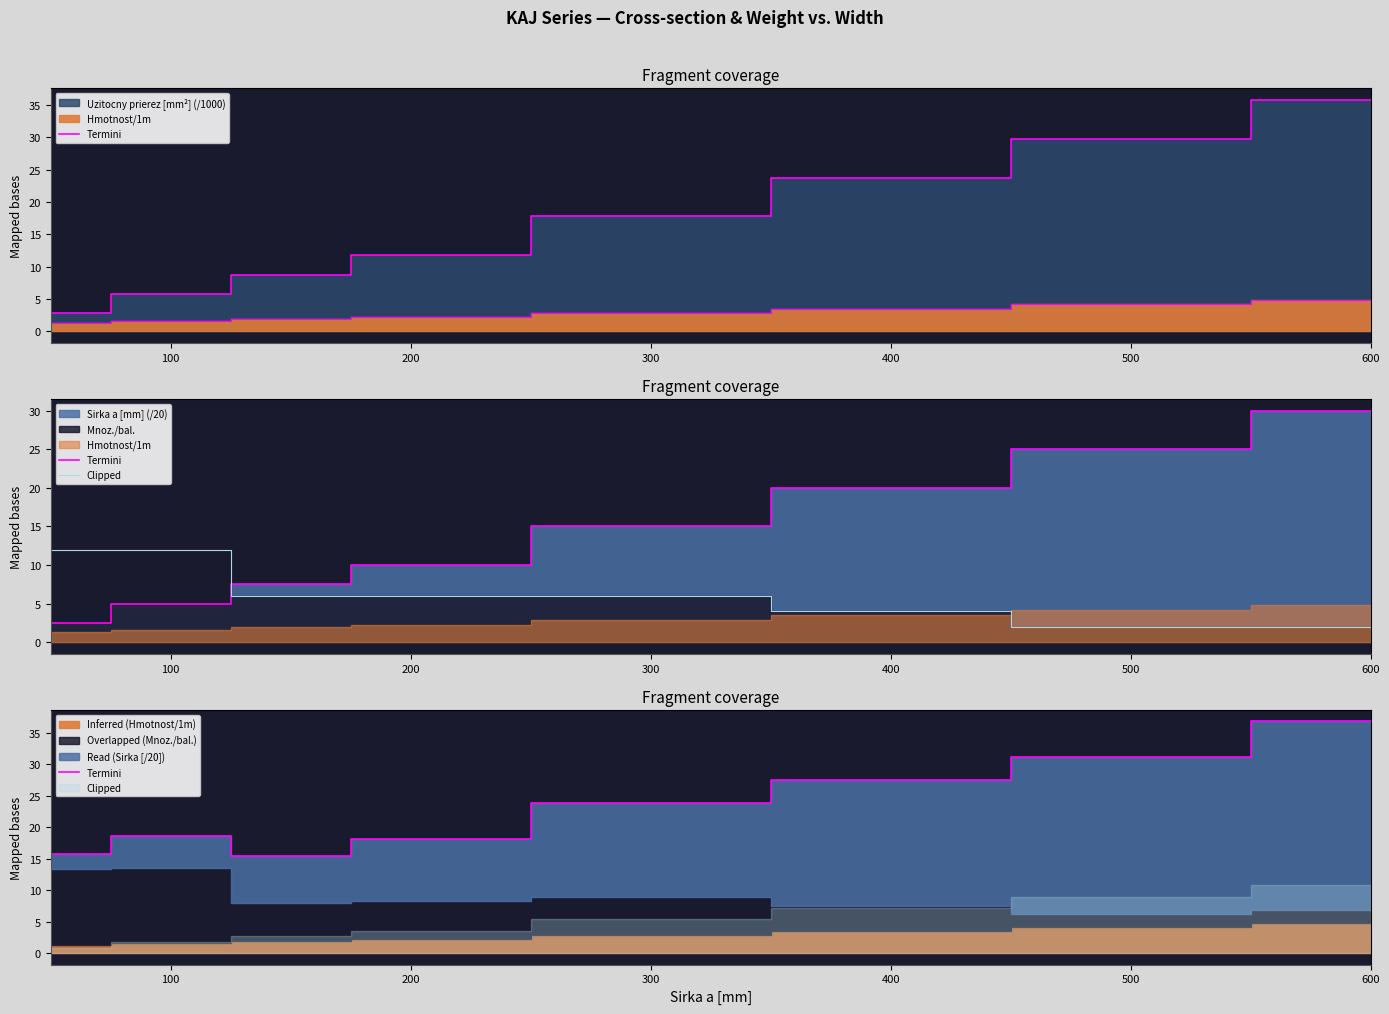

What is the value of the Termini point at the 3rd from the left?

15.4